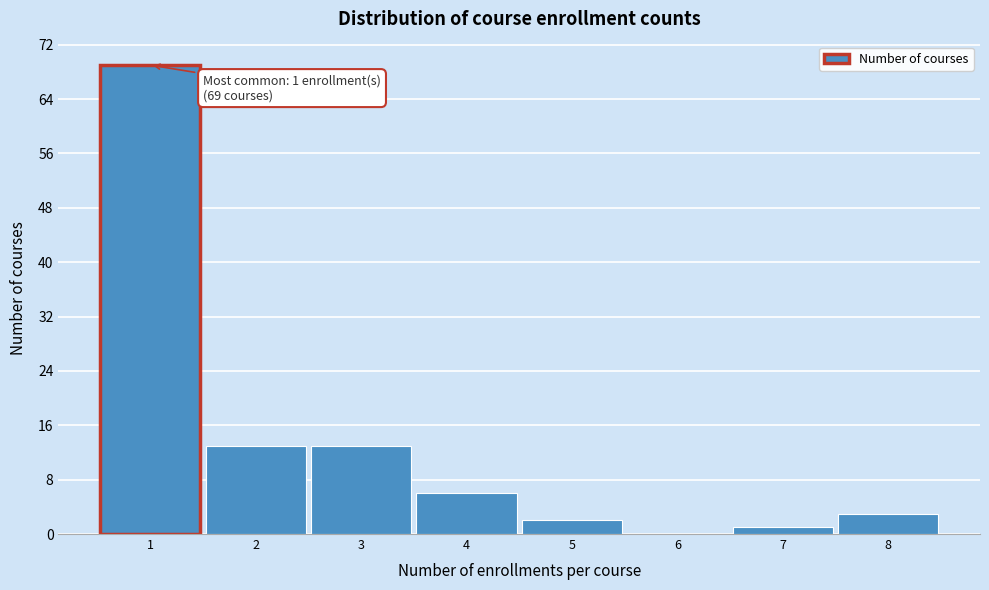

Which range on the x-axis has the tallest bar?

0.5 to 1.5